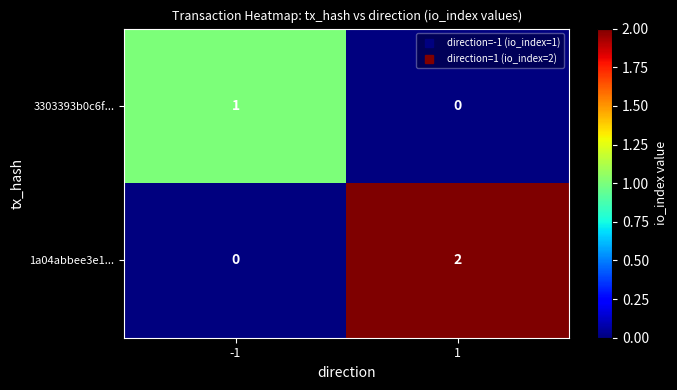

Reading left to right, transcribe all the data shown in this chart.

3303393b0c6f...: 1	0
1a04abbee3e1...: 0	2